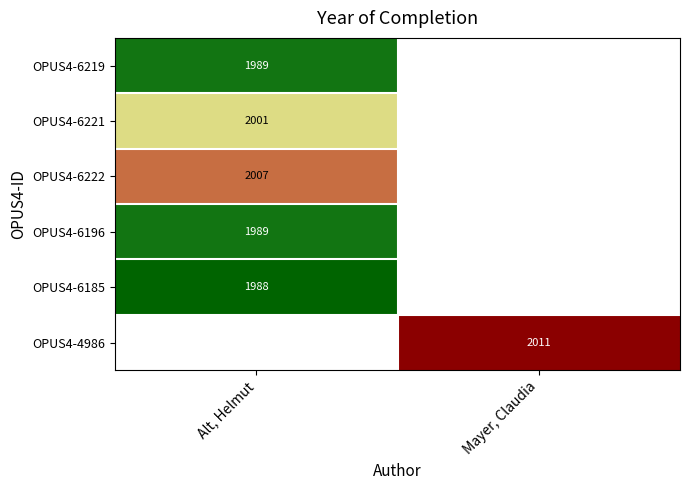

Is it true that OPUS4-6196 equals 1989 at Alt, Helmut?

True